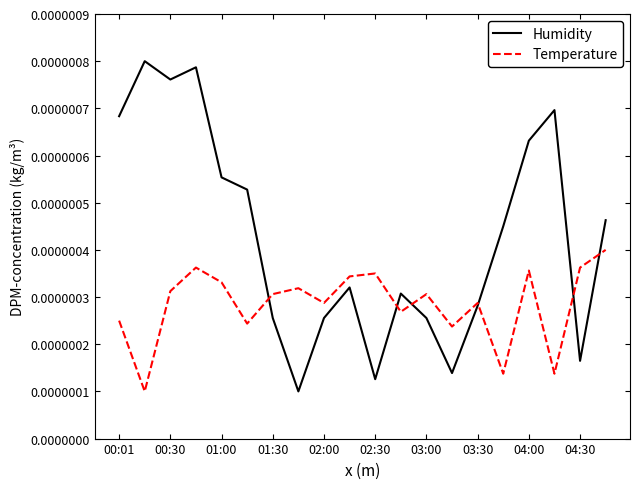

True or false: Temperature has more than 0 points higher than both neighbors.

True